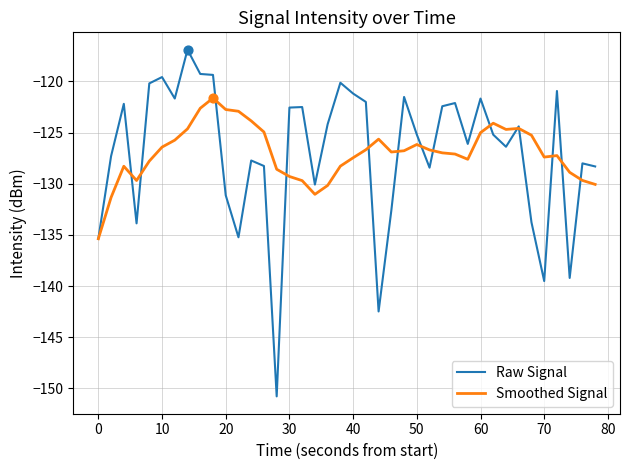

Rank the series by their maximum value, from highest to lowest.

Raw Signal, Smoothed Signal